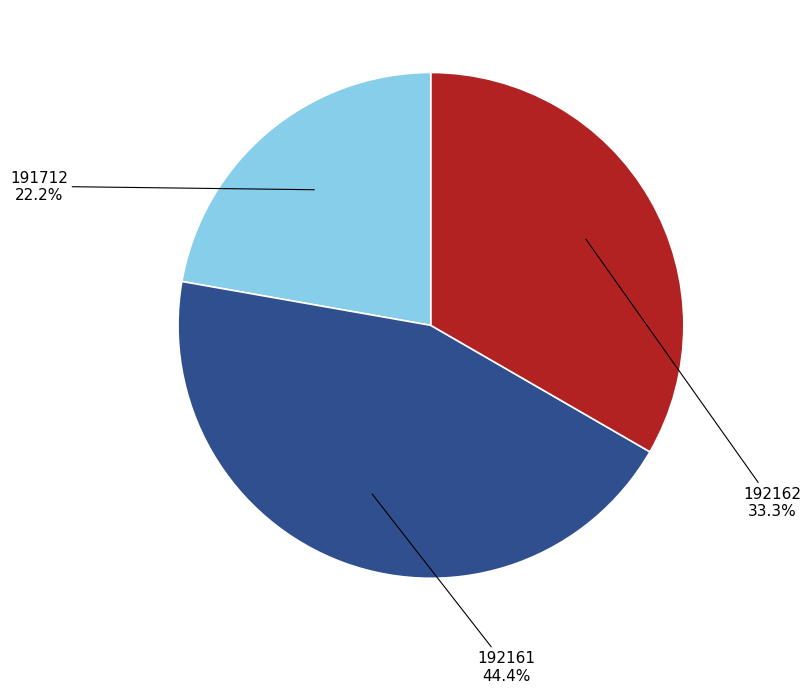

Which category has the biggest portion of the pie?

192161